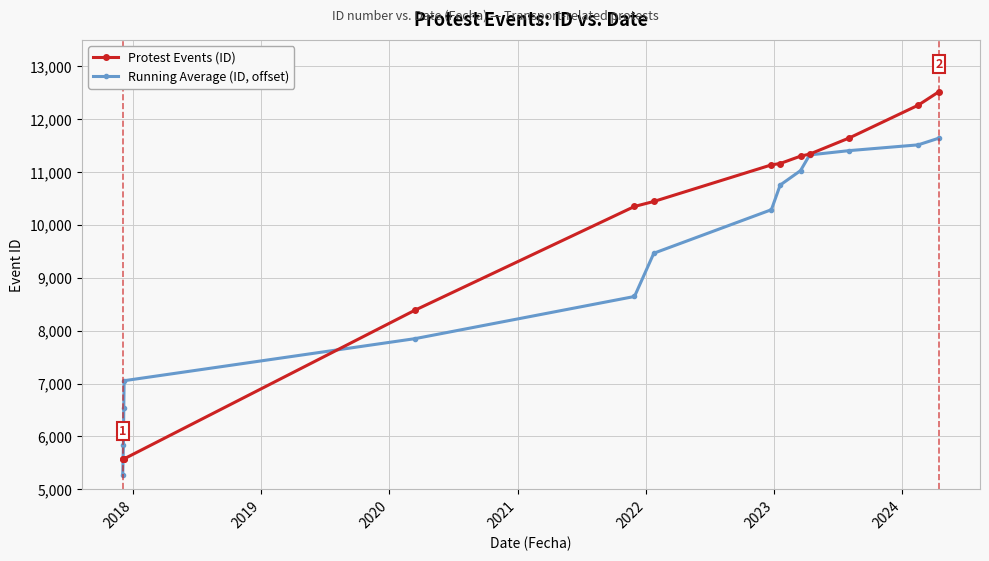

What is the maximum value shown in the chart?

12523.0